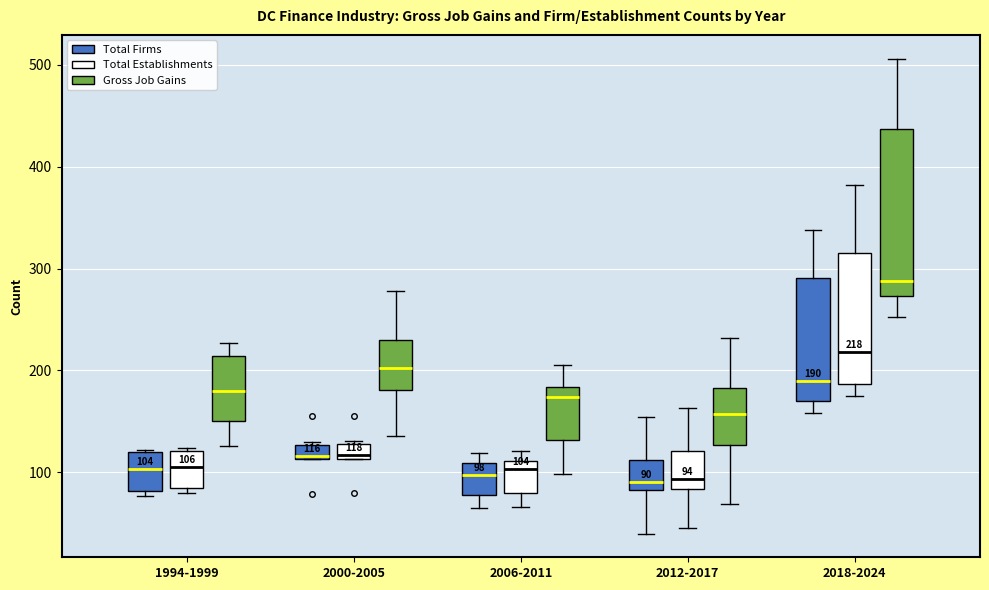

Which box is the tallest, from its lower edge to its upper edge?

2018-2024 (Gross Job Gains)